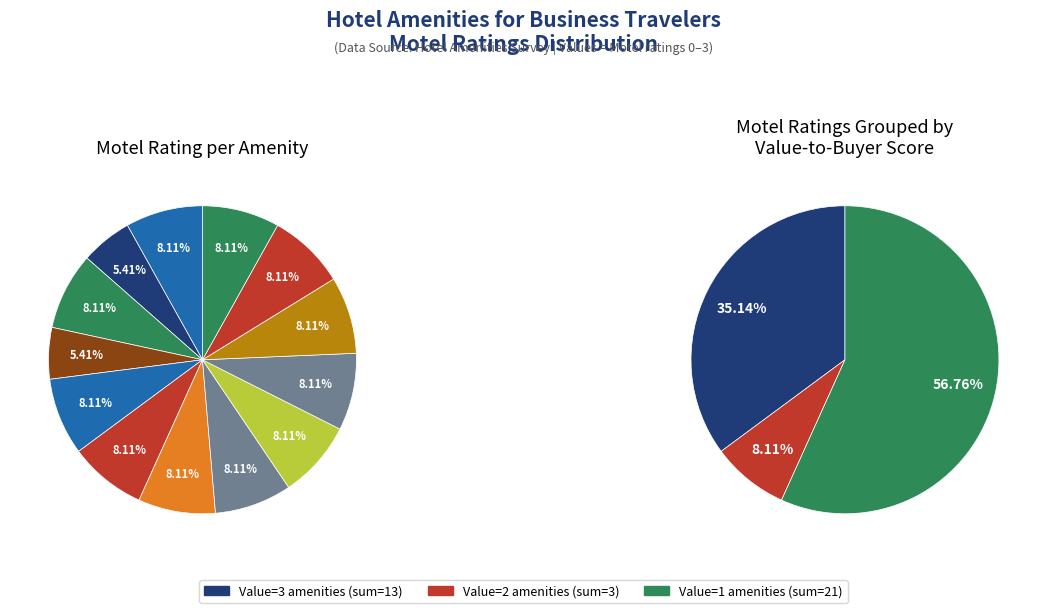

To the nearest percent, what percentage of the pie is Food: lunch?

8%